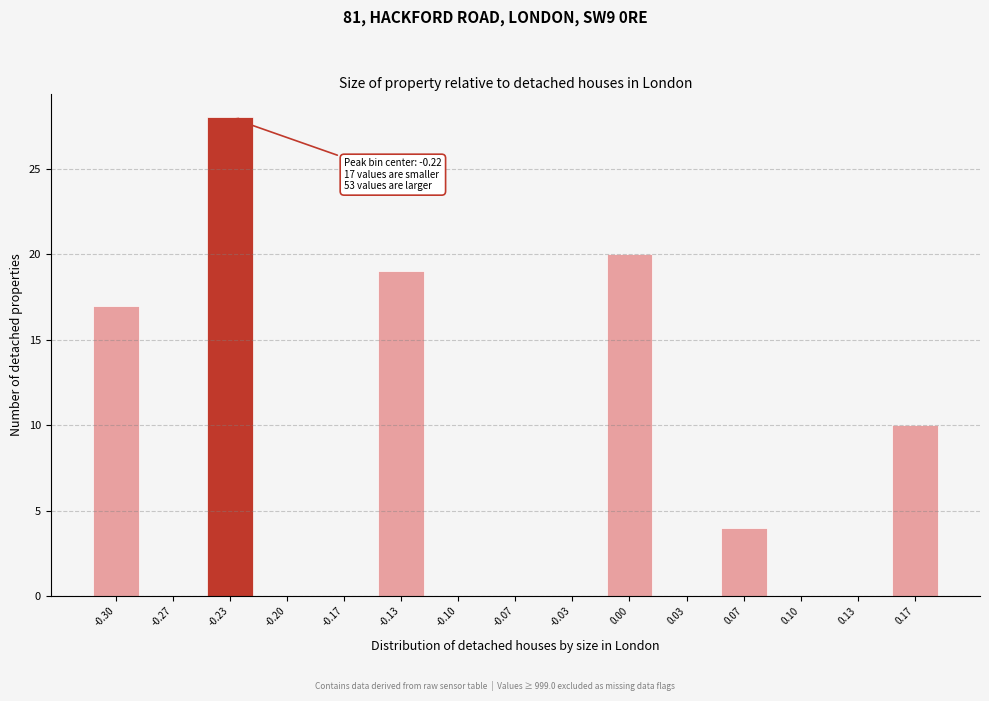

Reading left to right, list all the values displayed in this chart.

-0.30=17	-0.27=0	-0.23=28	-0.20=0	-0.17=0	-0.13=19	-0.10=0	-0.07=0	-0.03=0	0.00=20	0.03=0	0.07=4	0.10=0	0.13=0	0.17=10